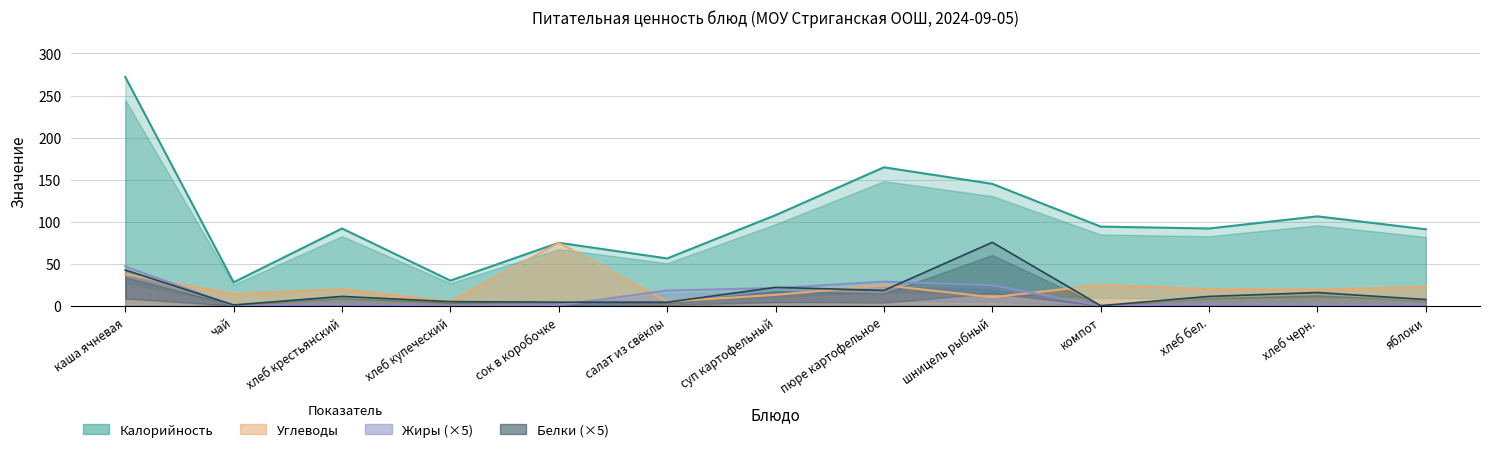

What is the label of the 11th point from the right?

хлеб крестьянский